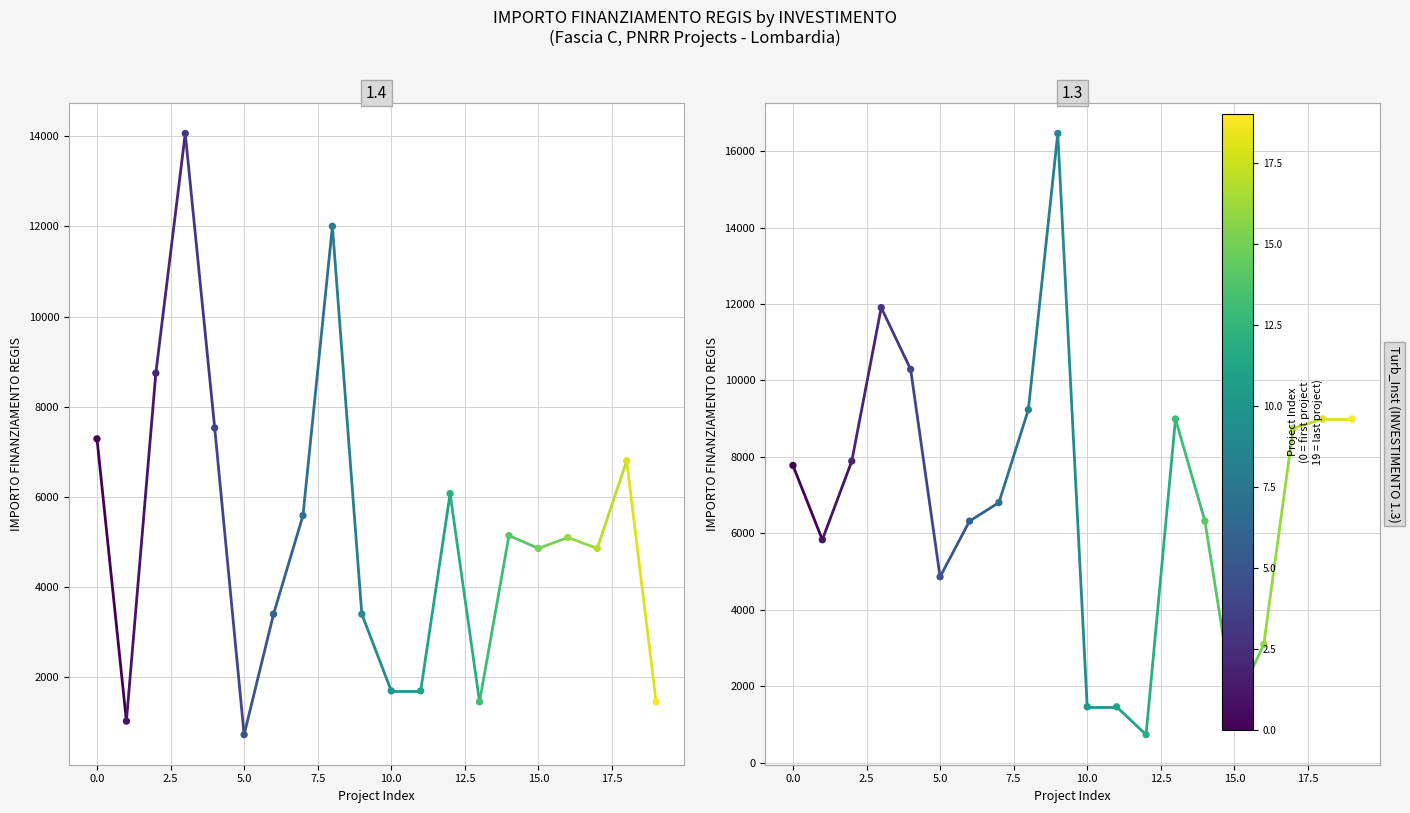

Which series has the largest Y range (max minus min)?

1.3